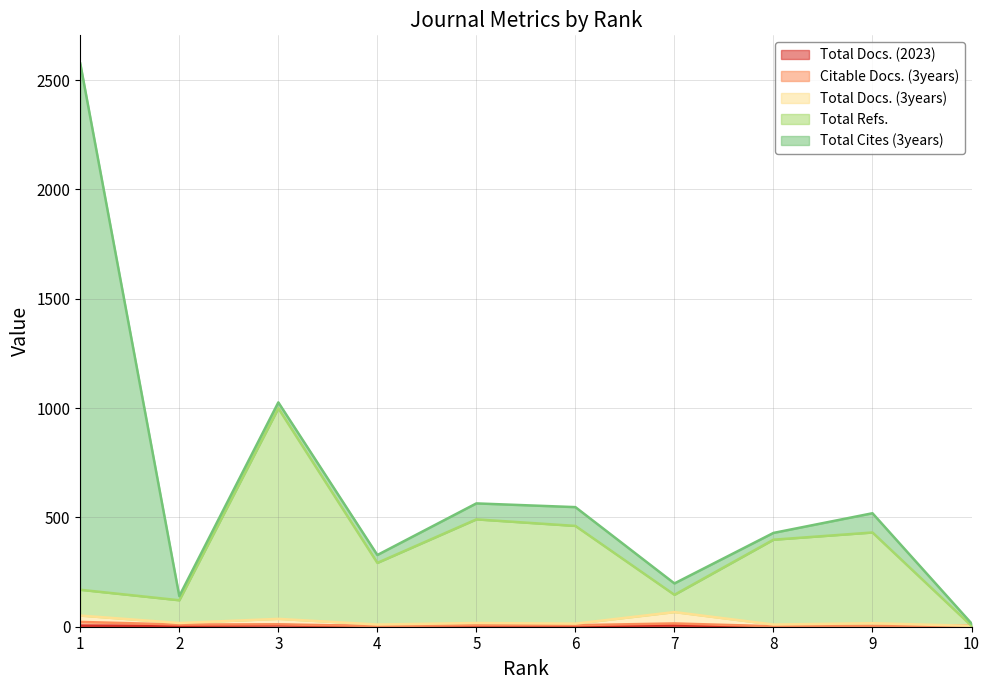

Is it true that Citable Docs. (3years) equals 1 at 4?

False